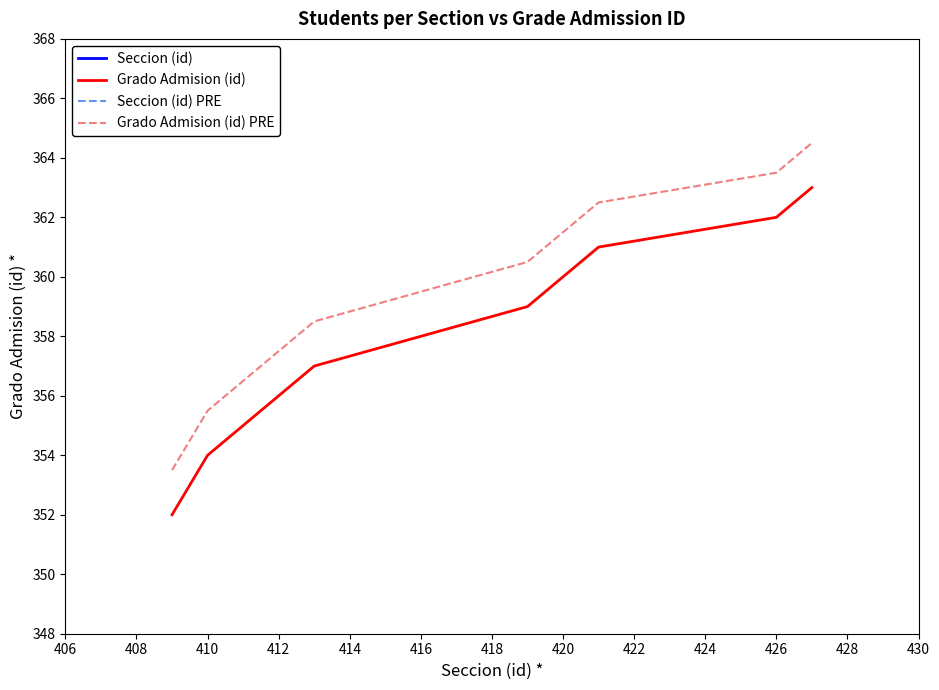

Read the Grado Admision (id) value at 426.

362.0